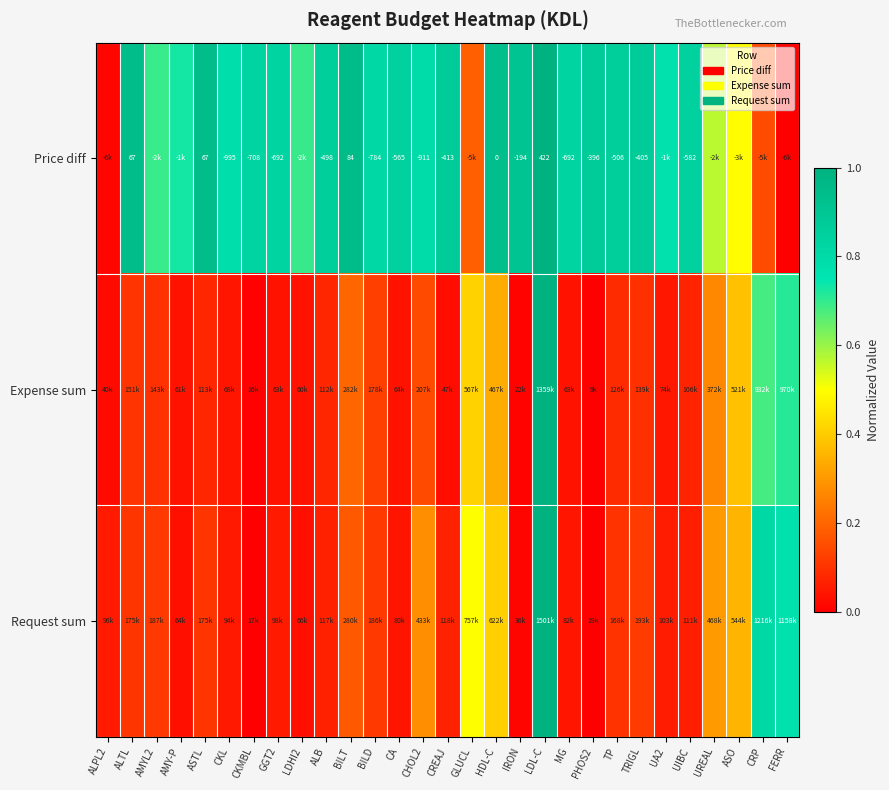

What is the total value across all series at GLUCL?

1.1